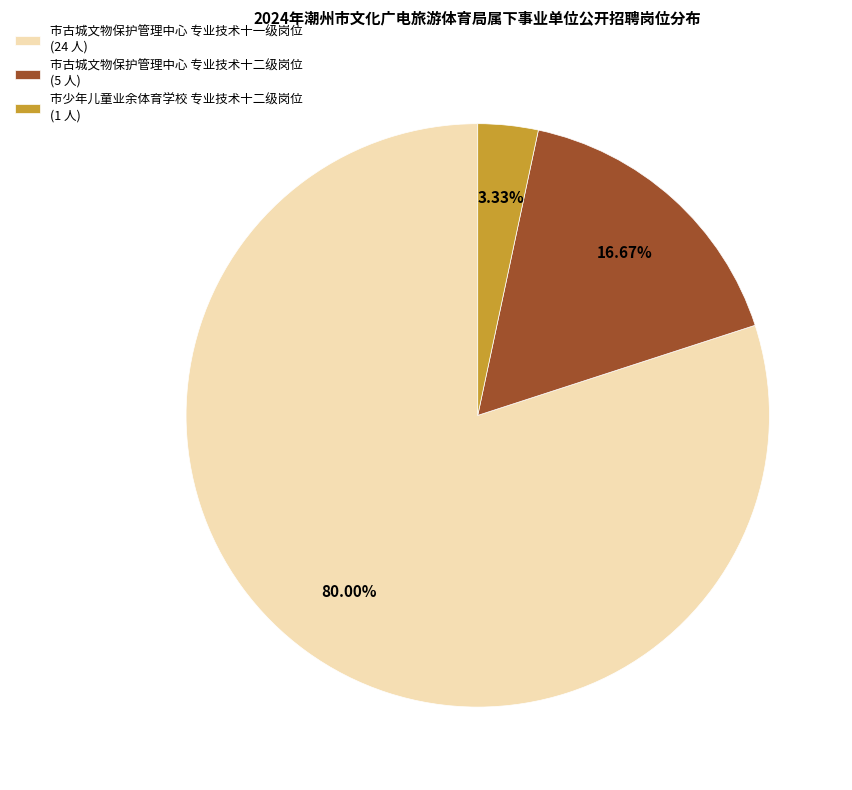

Is the sum of 市少年儿童业余体育学校 专业技术十二级岗位 (1 人) and 市古城文物保护管理中心 专业技术十二级岗位 (5 人) greater than half?

No